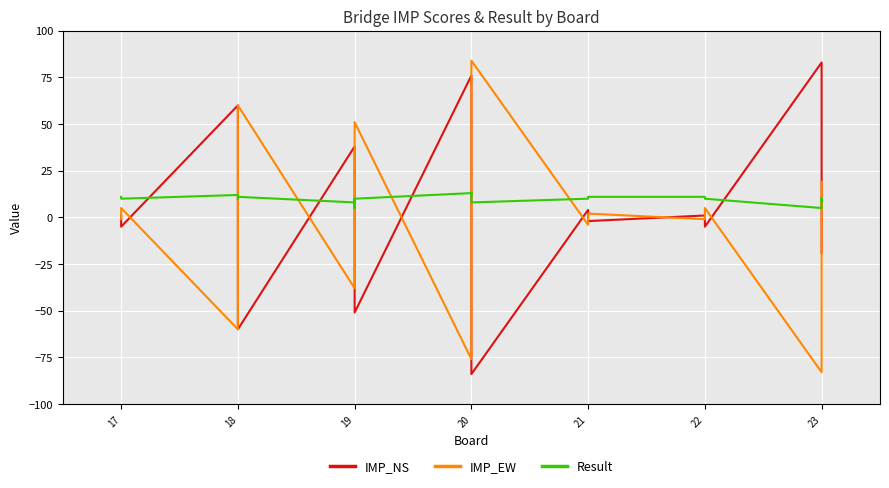

What is the lowest value of the Result series?

5